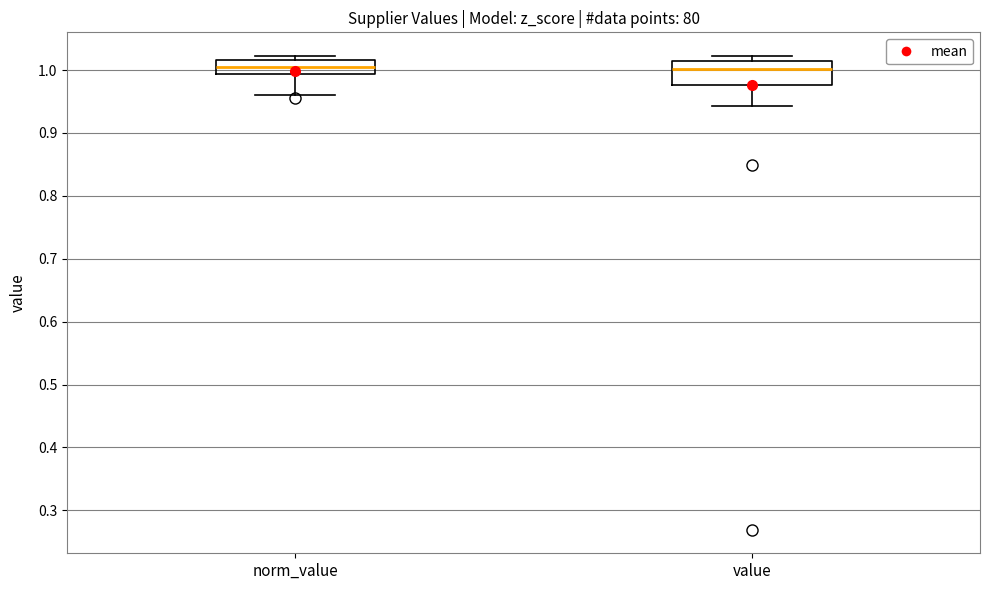

Where does the median line of the box for norm_value sit on the y-axis? The values are not printed on the chart, so give them approximately, as read against the axis.

1.00